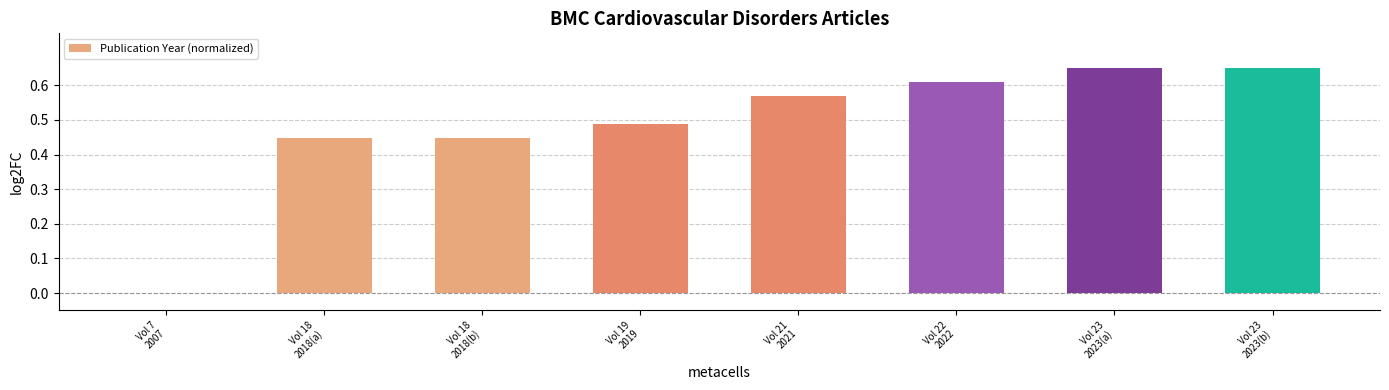

What is the difference between the values at Vol 23
2023(b) and Vol 19
2019?

0.2